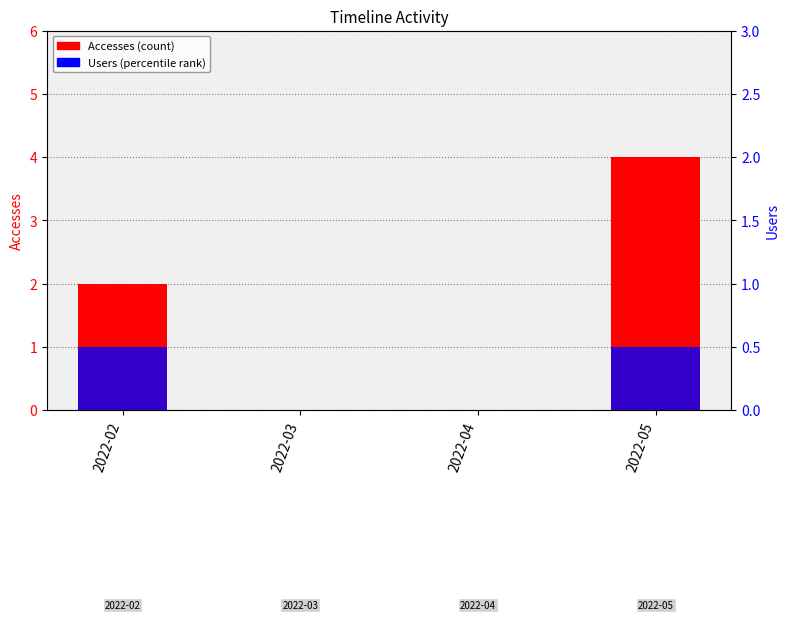

What is the total value across all series at 2022-05?

6